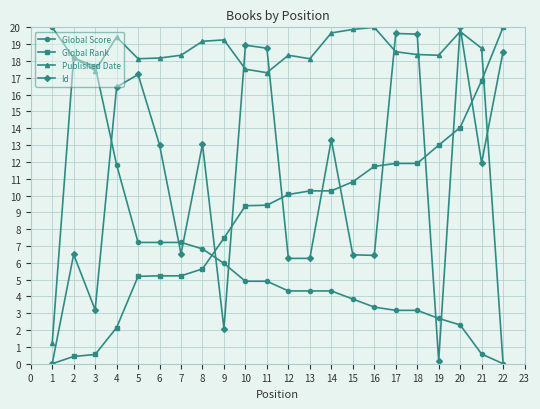

Where is the first local maximum for Published Date?

2